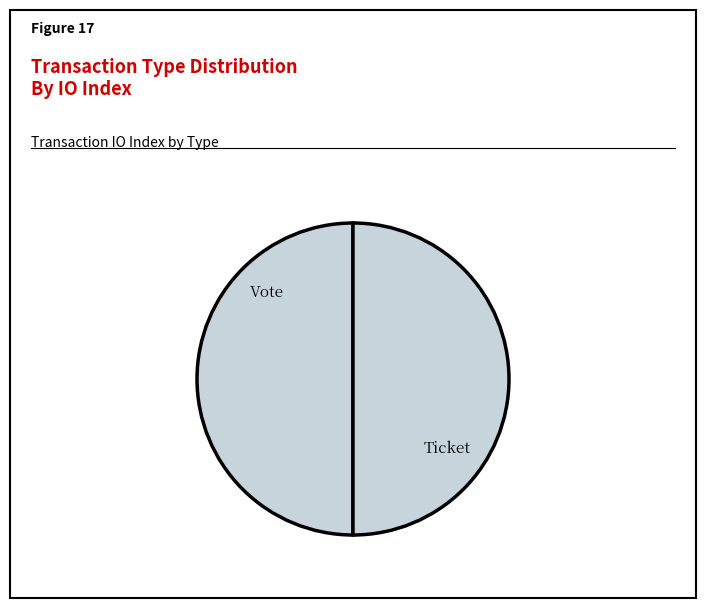

Count the number of slices in the pie.

2